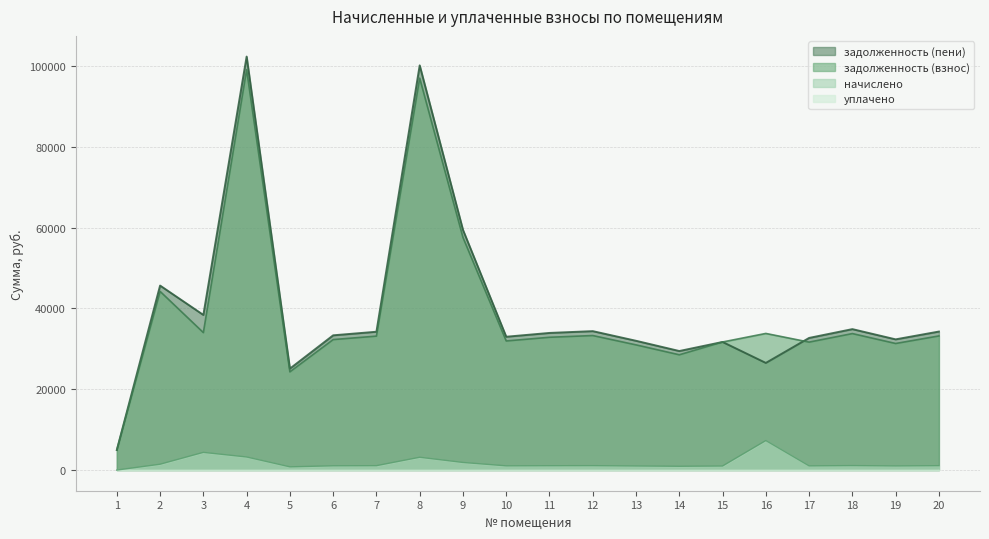

Which series has the widest spread of values?

задолженность (пени)